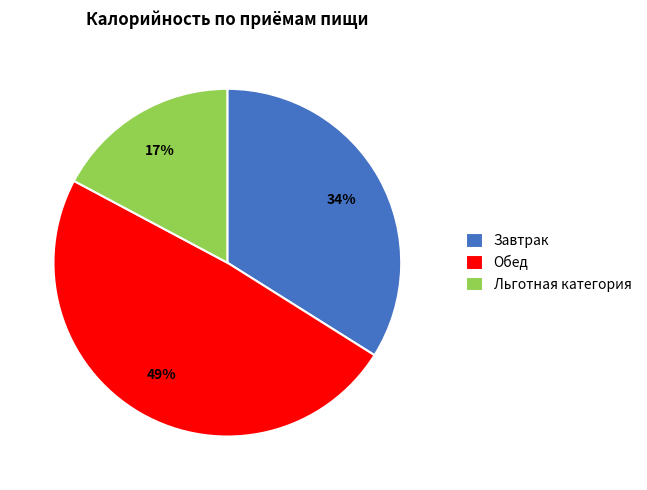

Does Льготная категория account for over 50% of the chart?

No